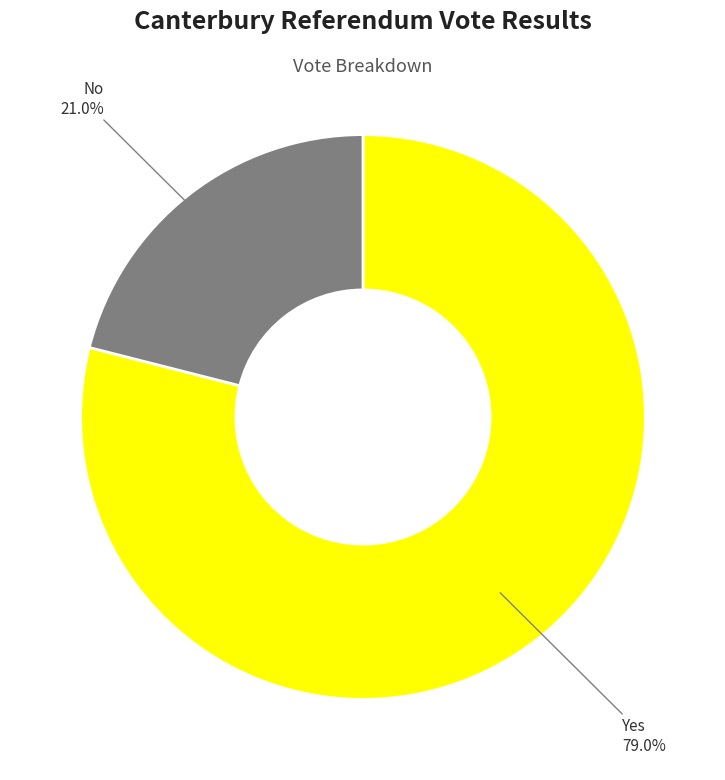

How many segments does this pie chart have?

2